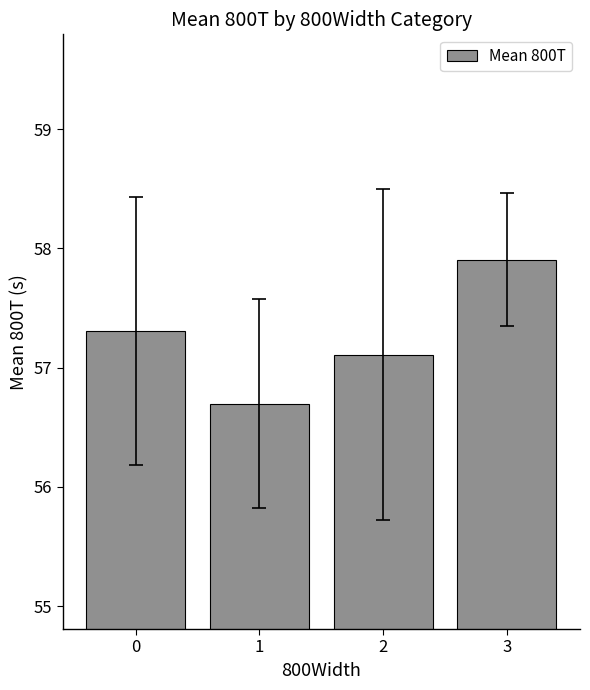

What is the change in value from 0 to 3?

+0.6